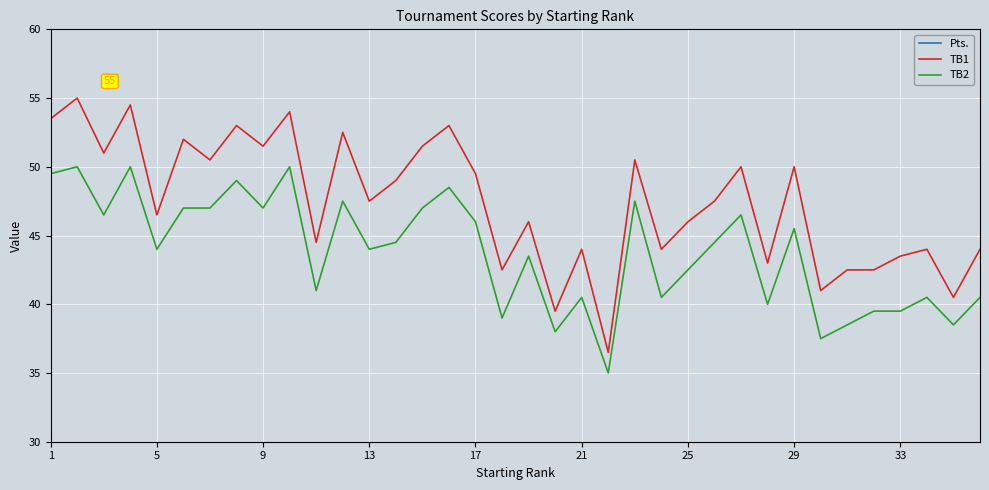

True or false: TB1 and TB2 cross at least once.

False